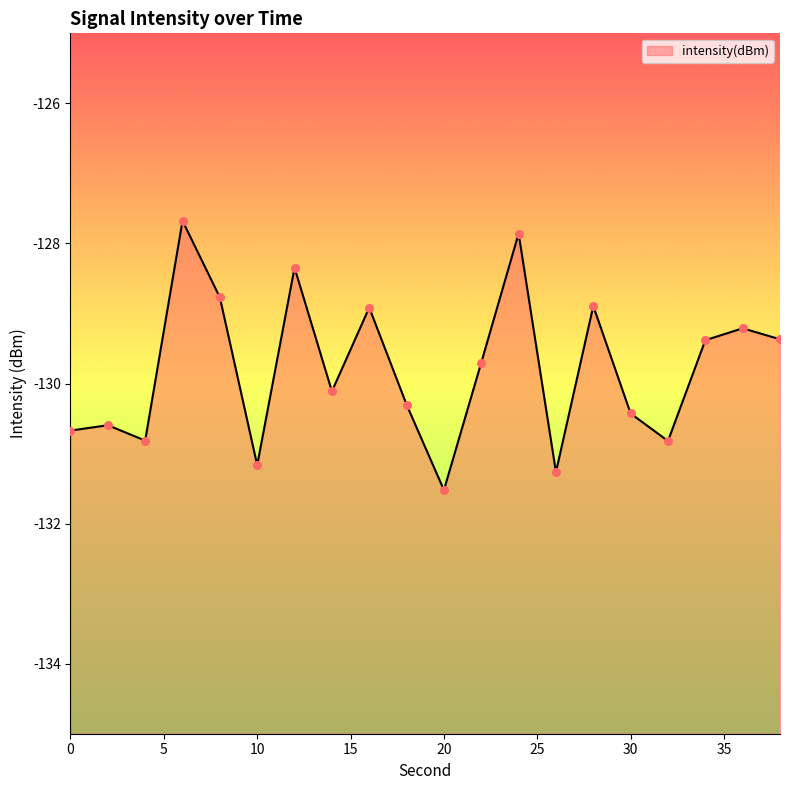

What is the change in value from 8 to 30?

-1.7